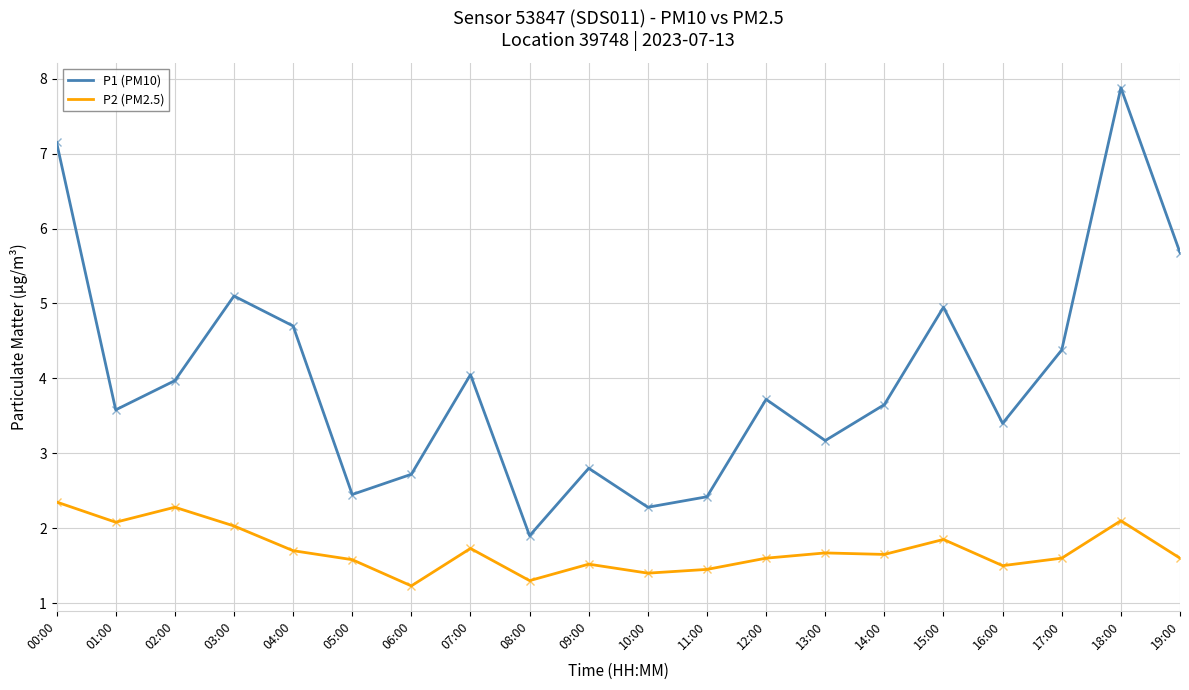

What is the total value across all series at 10:00?

3.7